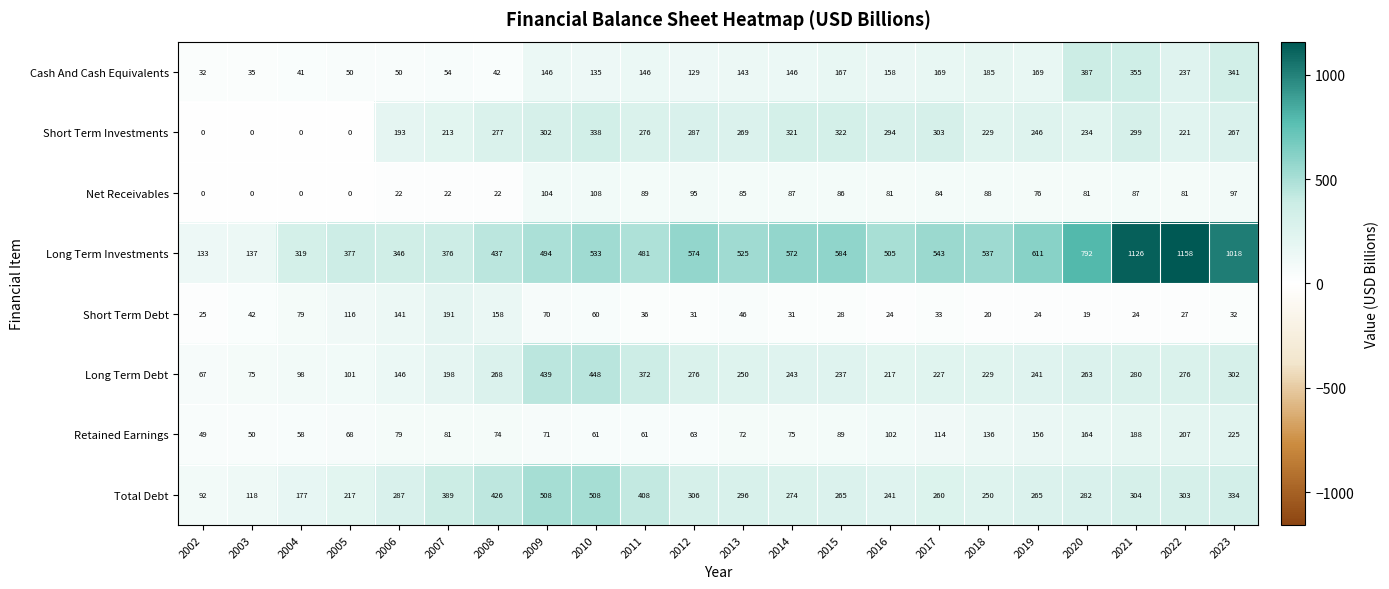

Is it true that Net Receivables equals 58 at 2005?

False